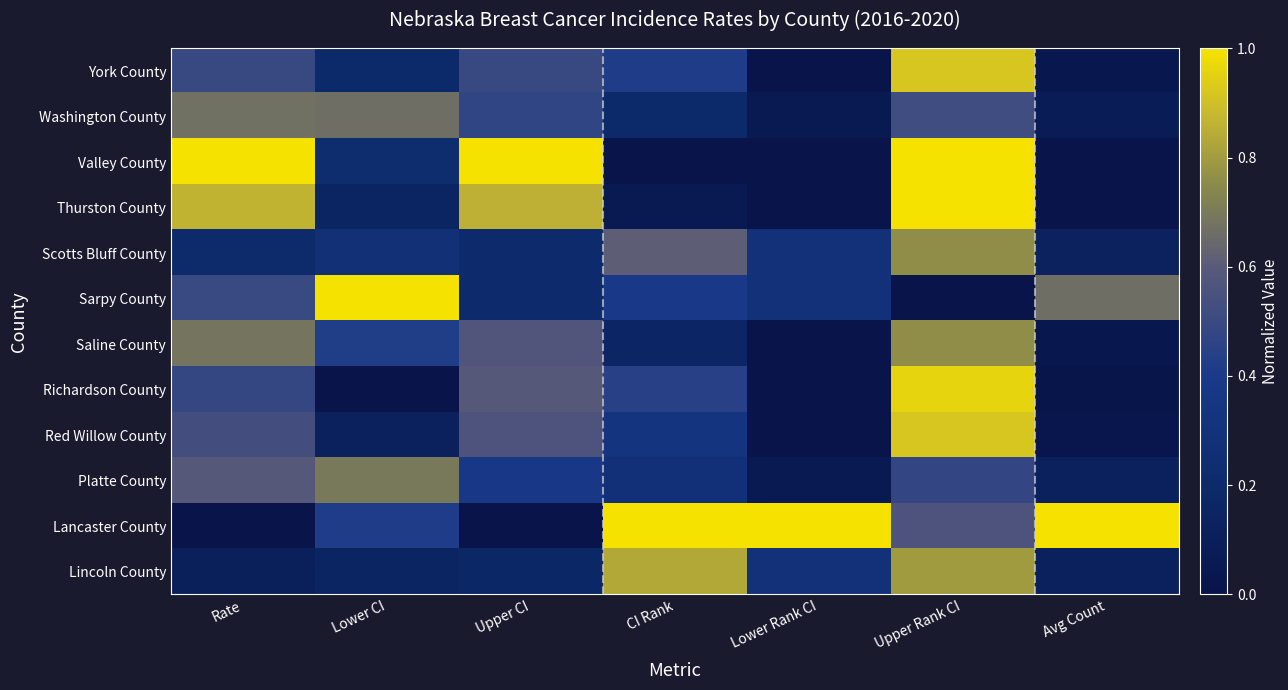

What is the difference between the highest and lowest values at Lower CI?

1.0